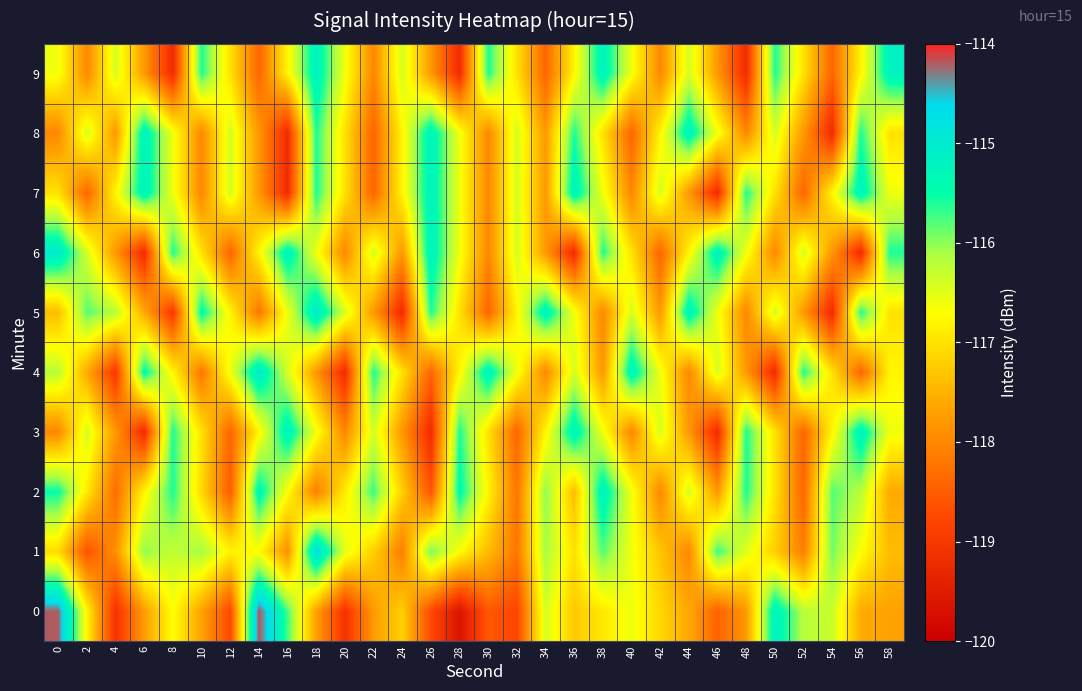

At which category is the sum across all series the highest?

18